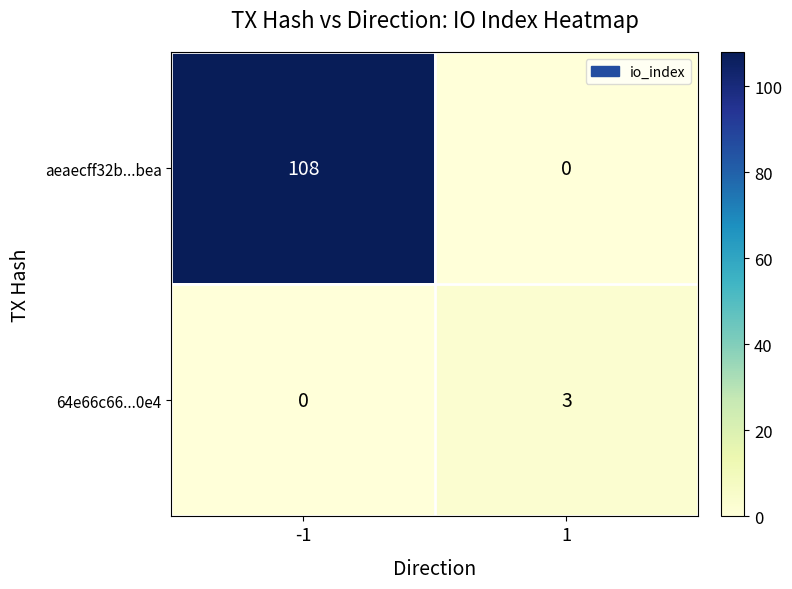

Reading left to right, what are all the values shown in this chart?

aeaecff32b...bea: 108	0
64e66c66...0e4: 0	3